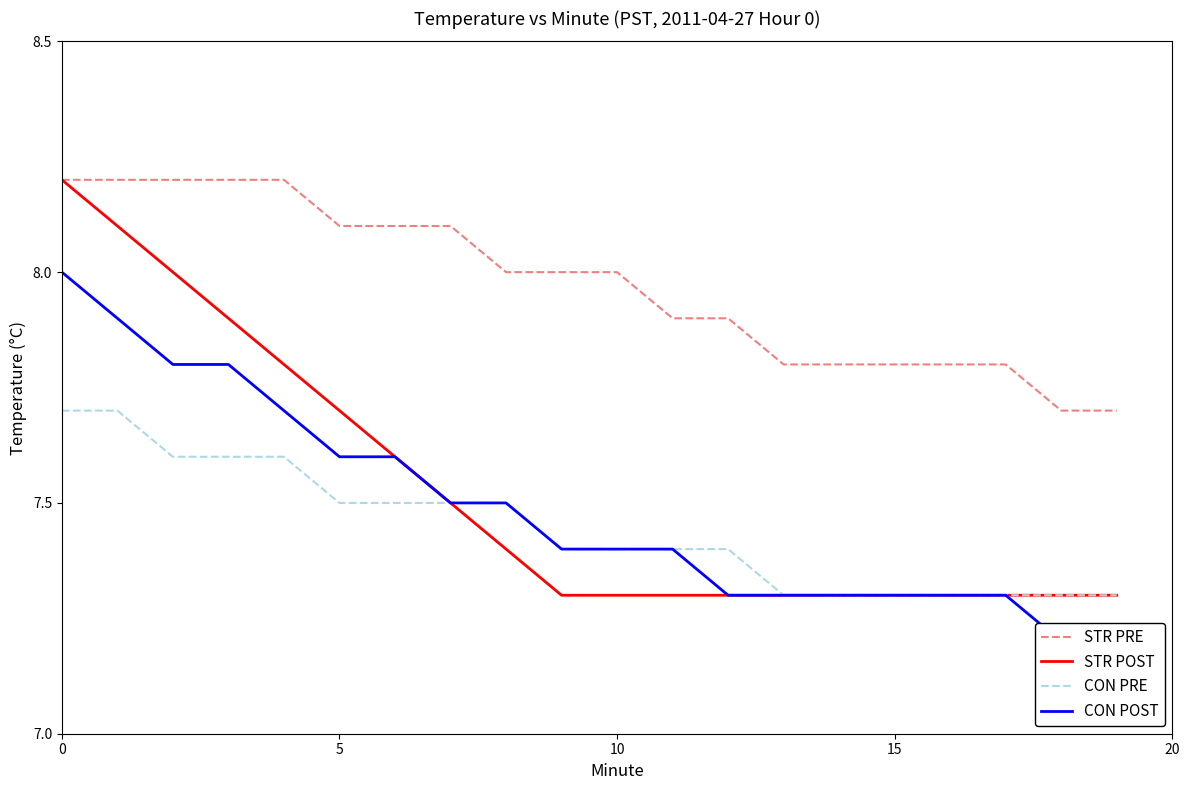

What is the lowest value of the CON PRE series?

7.3